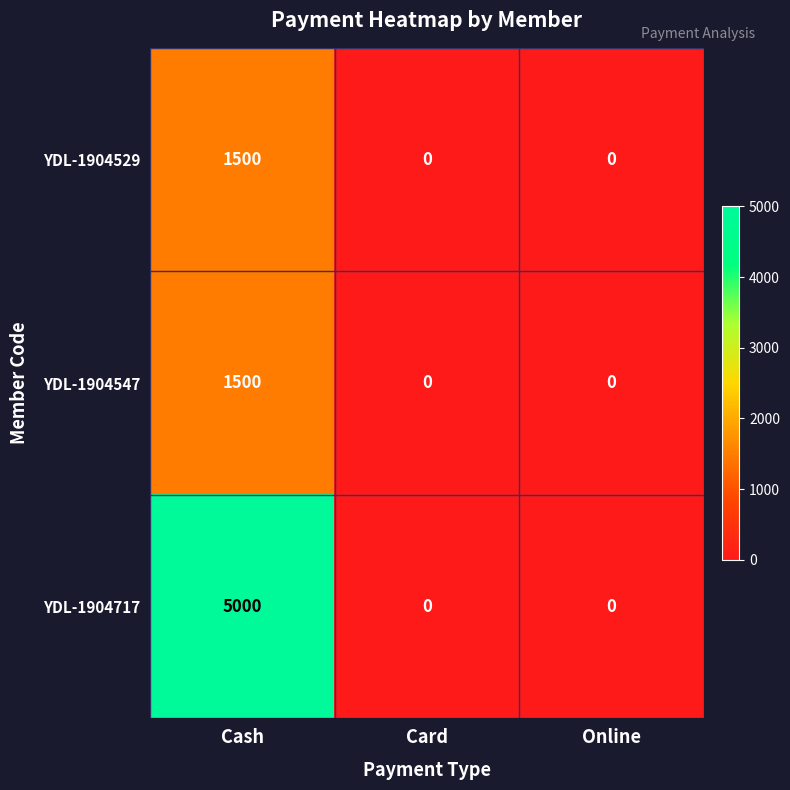

Is it true that YDL-1904717 equals -2488 at Online?

False